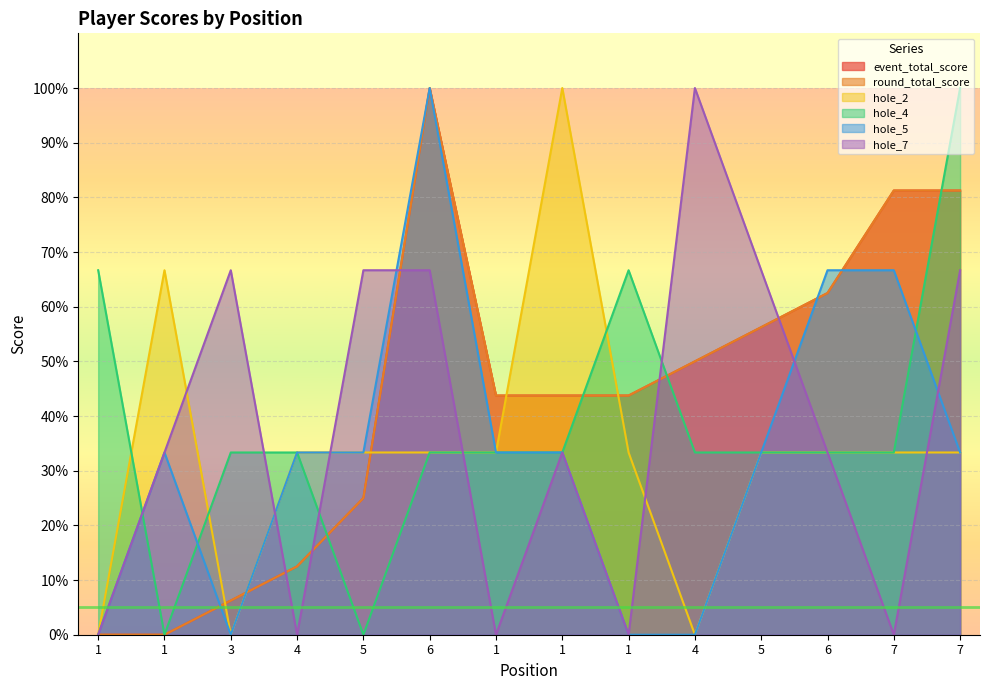

Where is the first local minimum for hole_4?

1